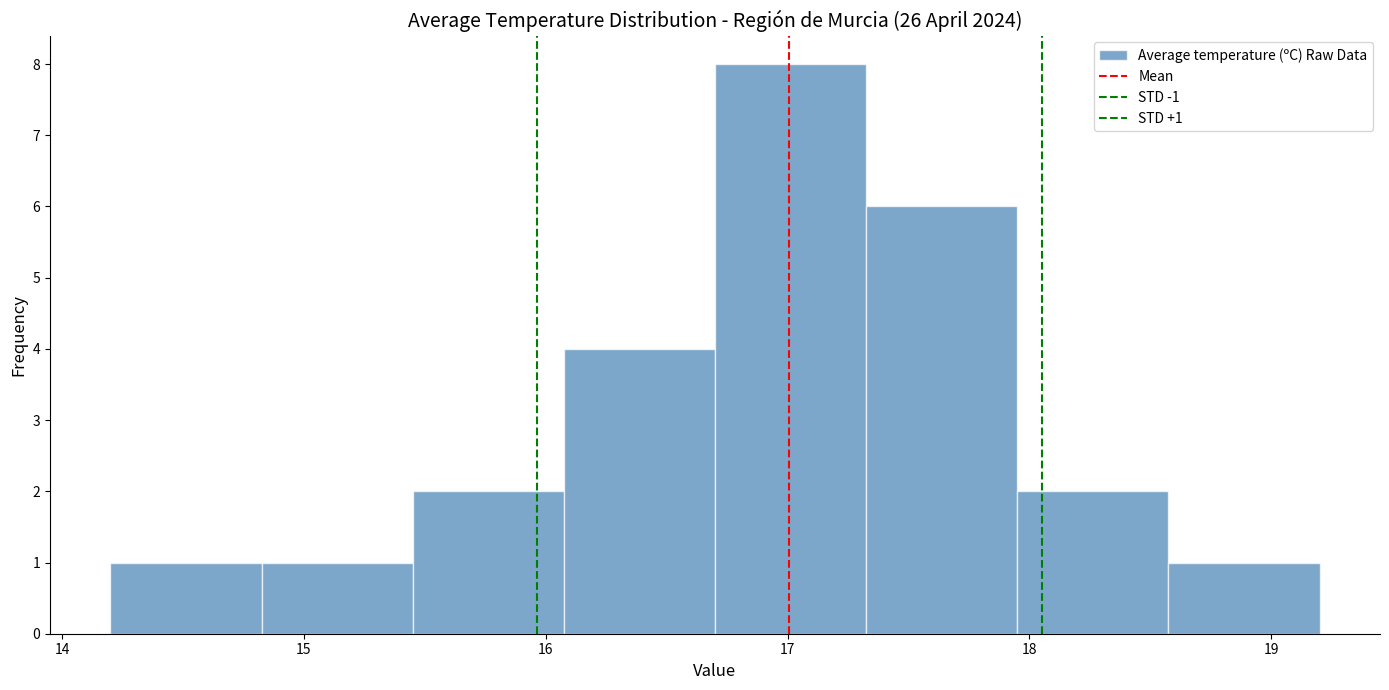

Over which range of the x-axis is the bar tallest?

16.7 to 17.3